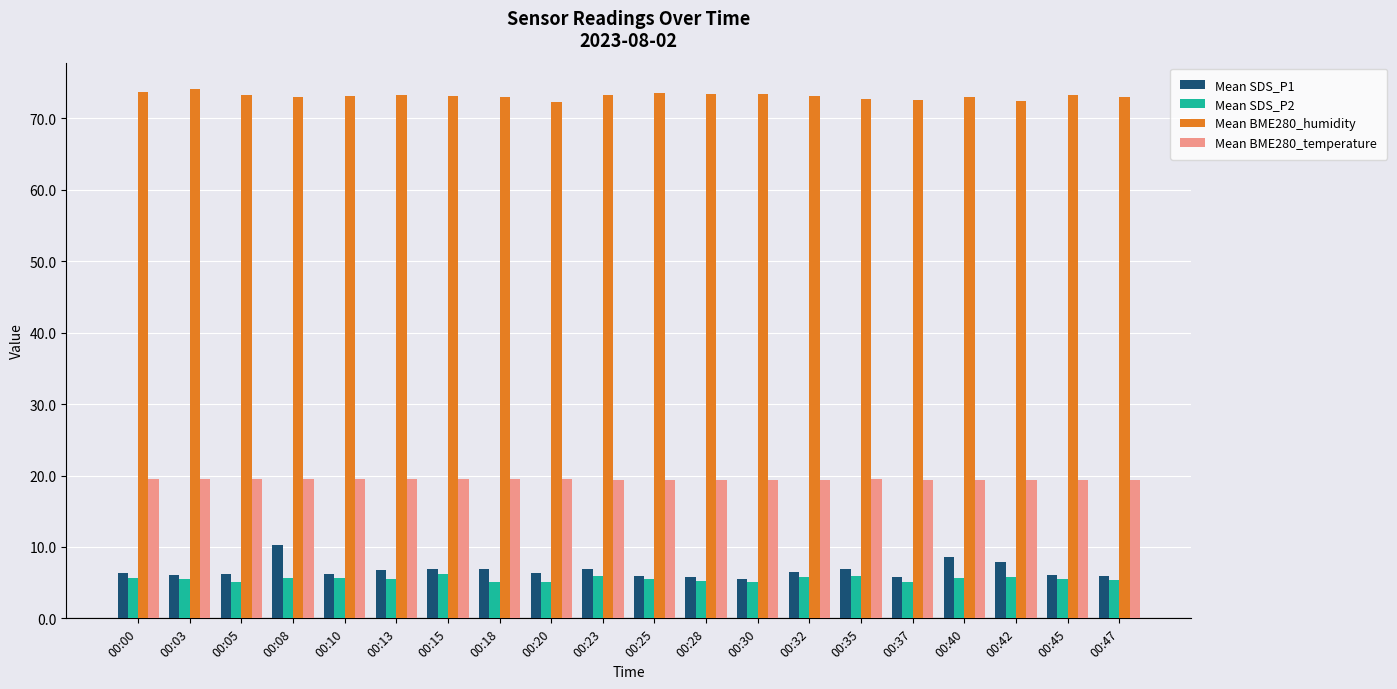

What is the minimum value shown in the chart?

5.0